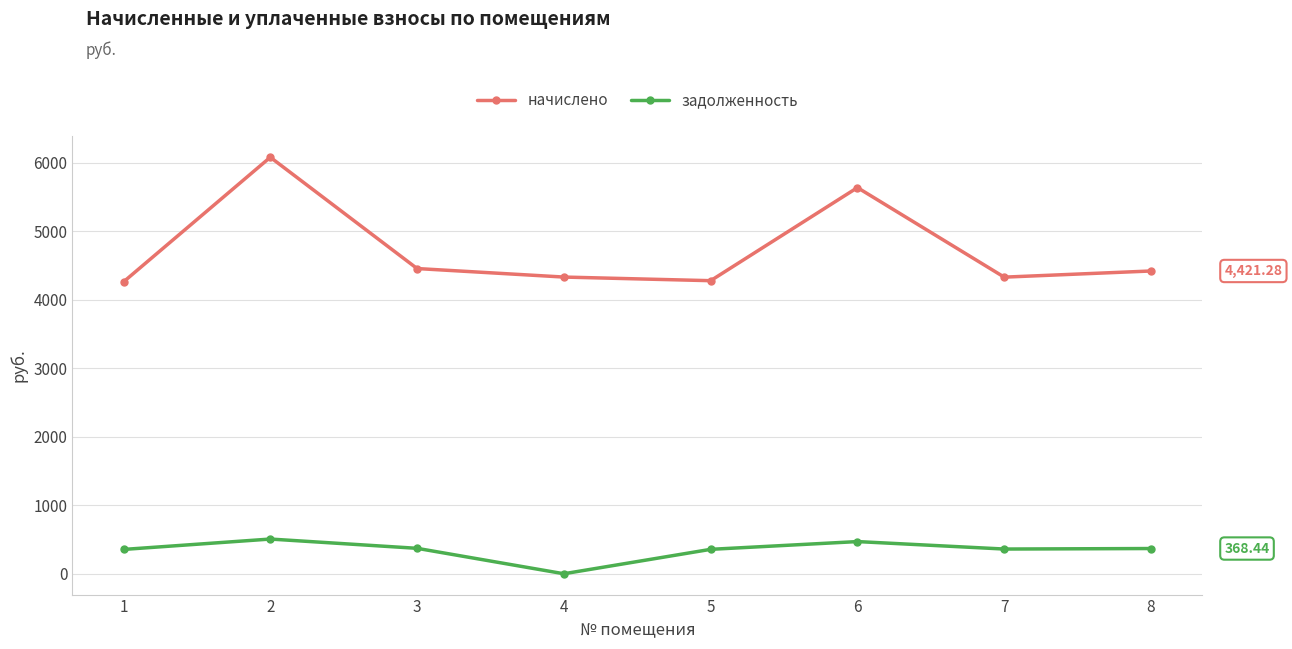

Count the number of data series in this chart.

2